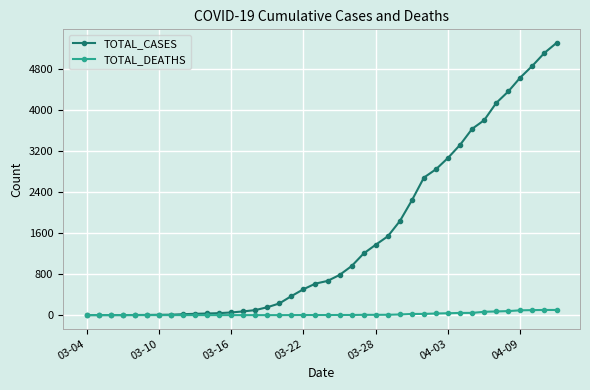

What is the greatest value displayed?

5308